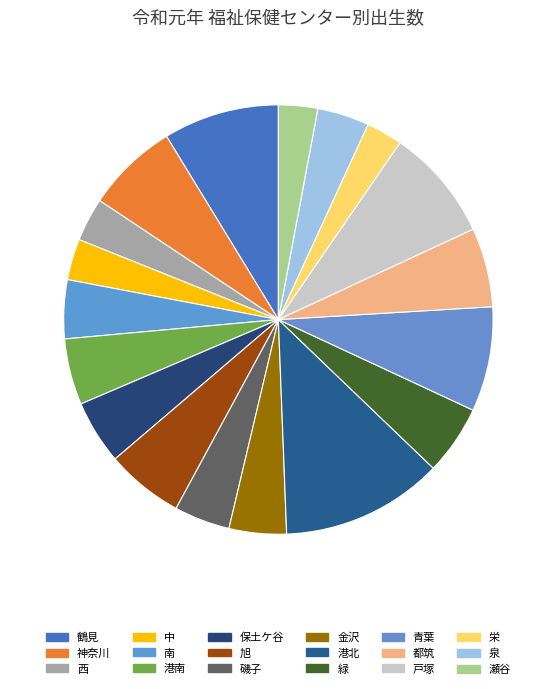

Which has a higher value, 青葉 or 泉?

青葉